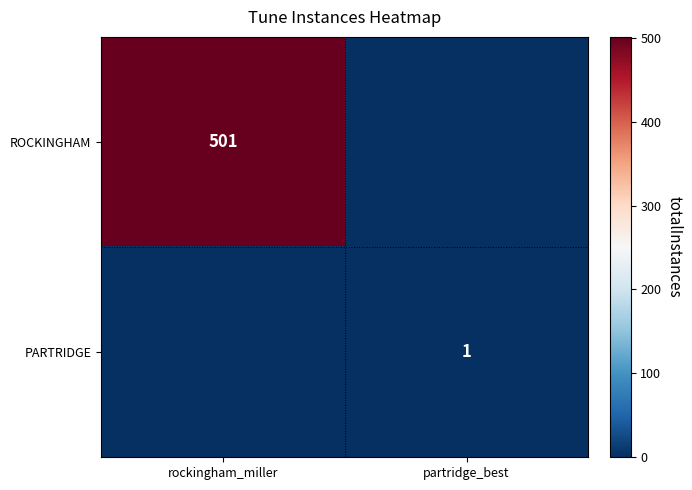

Is it true that PARTRIDGE equals 1 at partridge_best?

True